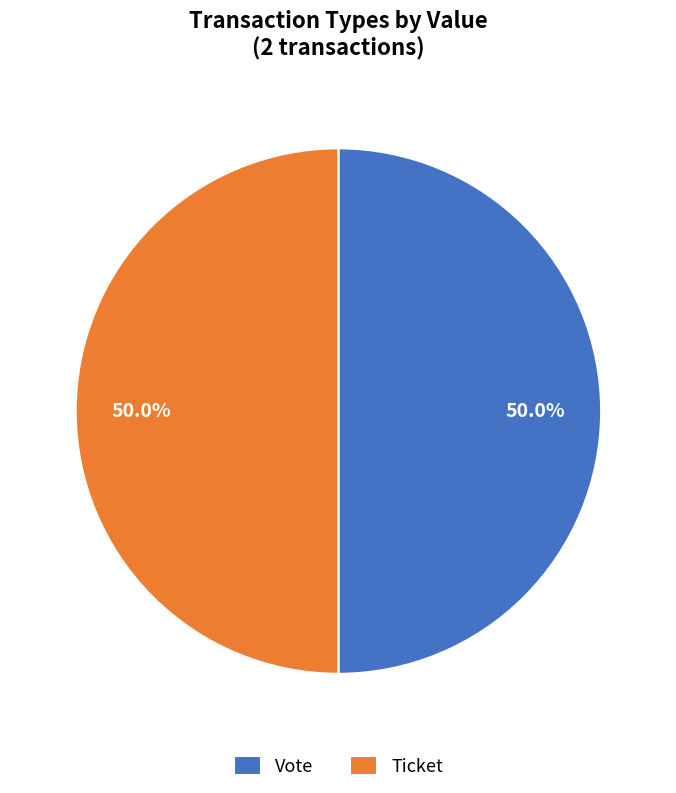

How many slices are in this pie chart?

2